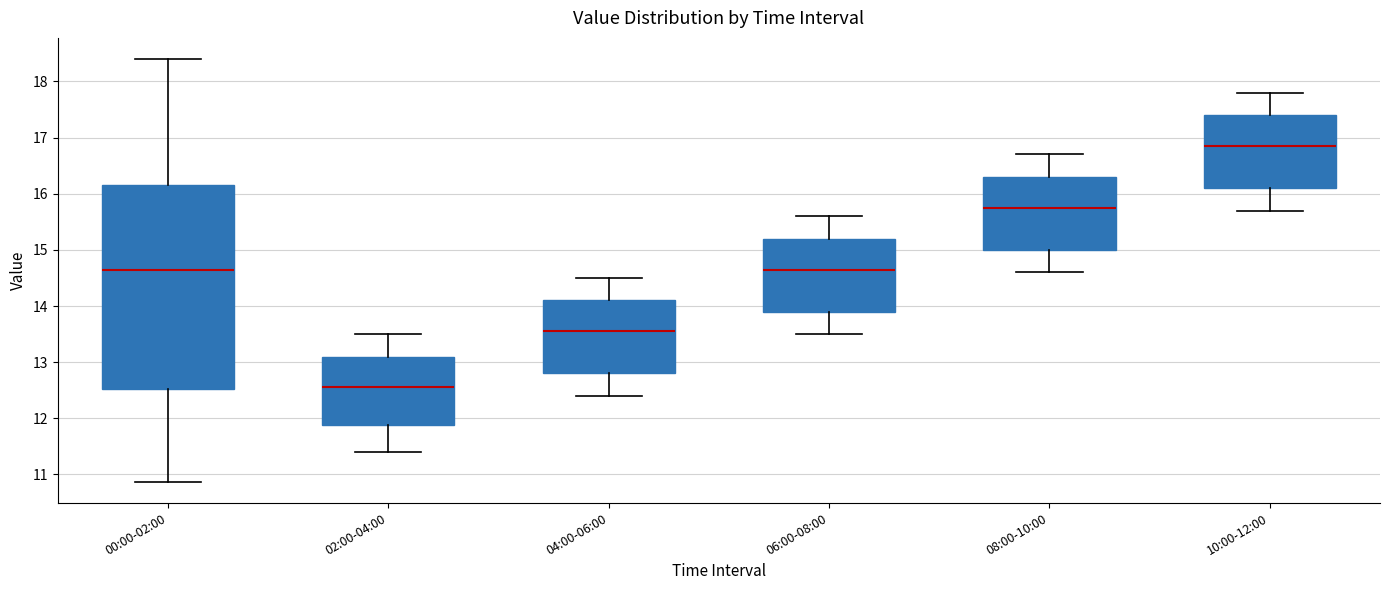

Where is the upper edge of the box for 00:00-02:00 on the y-axis? The values are not printed on the chart, so give them approximately, as read against the axis.

16.2